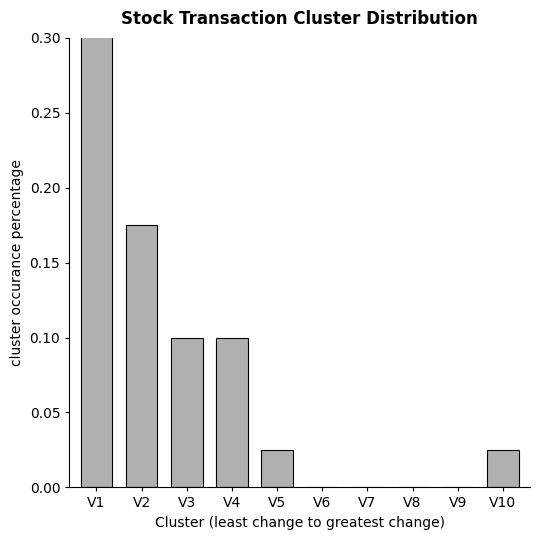

At which category does the chart reach its minimum across all series?

V6